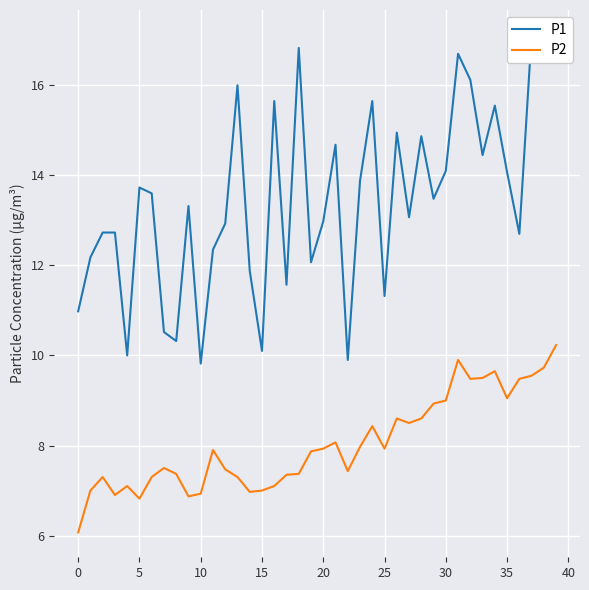

What is the lowest value of the P2 series?

6.1